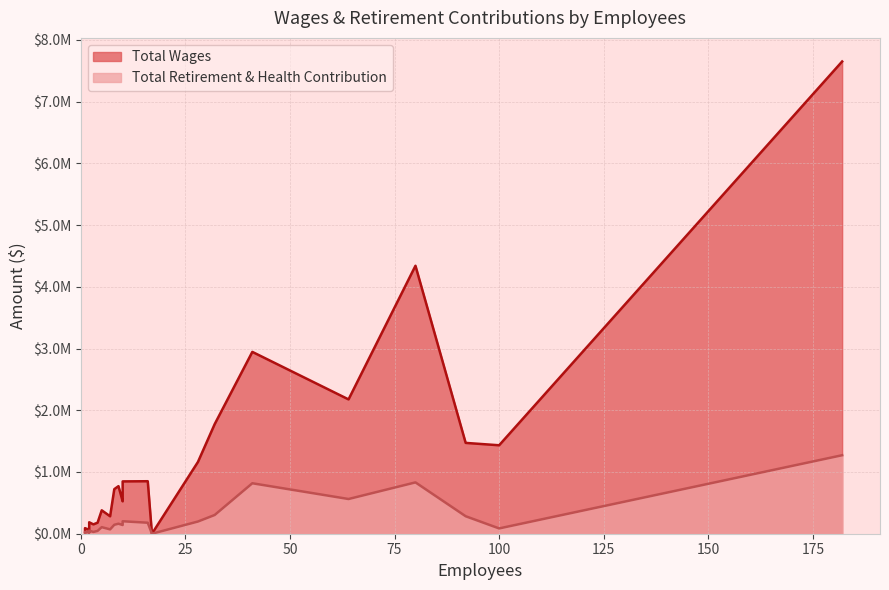

How many values in the Total Wages series are below 669208?

13